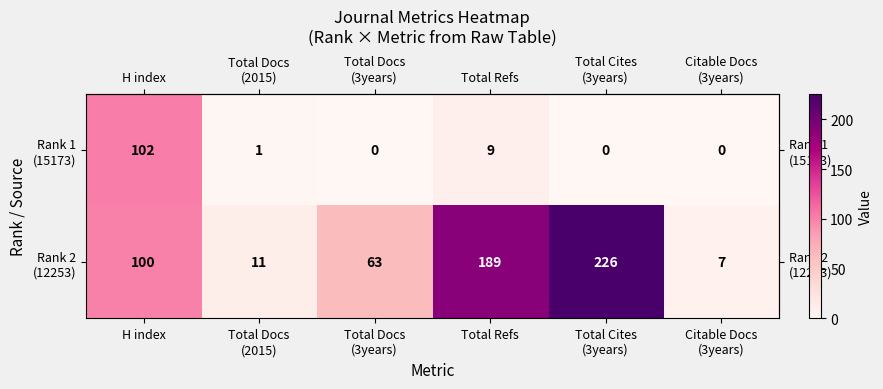

What is the difference between the highest and lowest values at Total Refs?

180